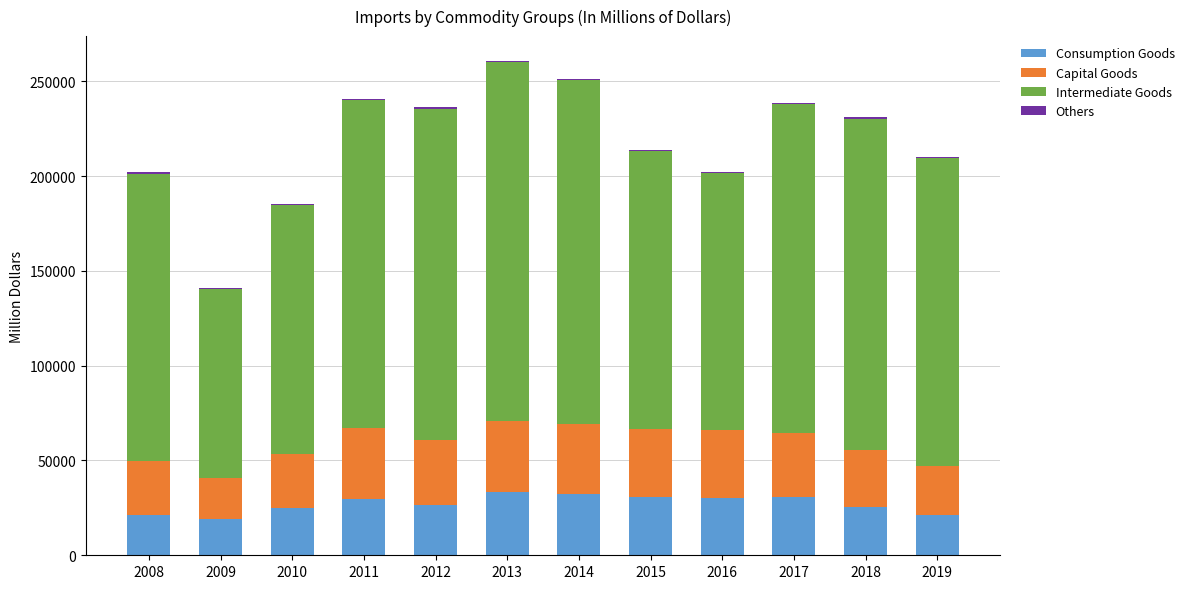

The value of Consumption Goods at 2017 is 49407.6. True or false?

False